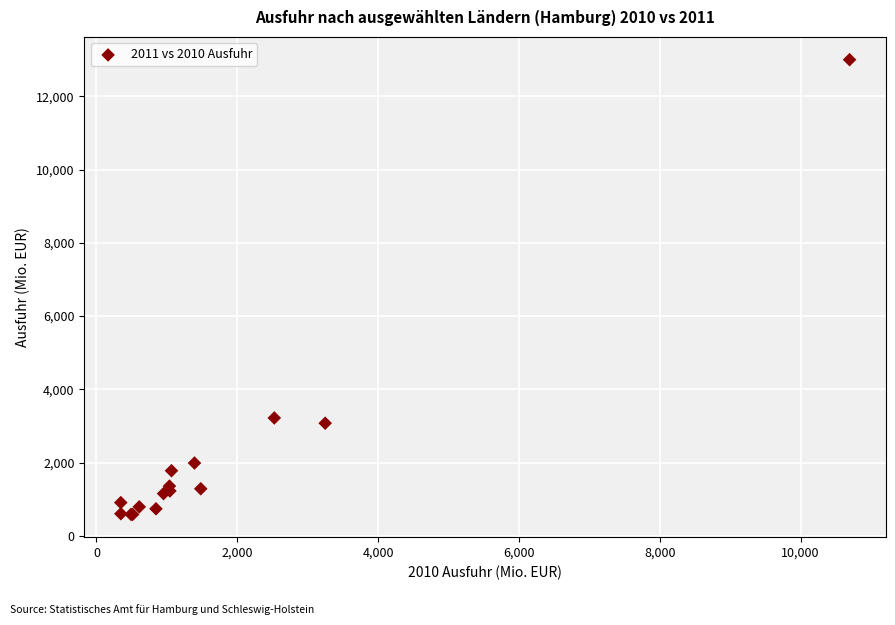

What Y value in the scatter plot is closest to 6793?

3221.3